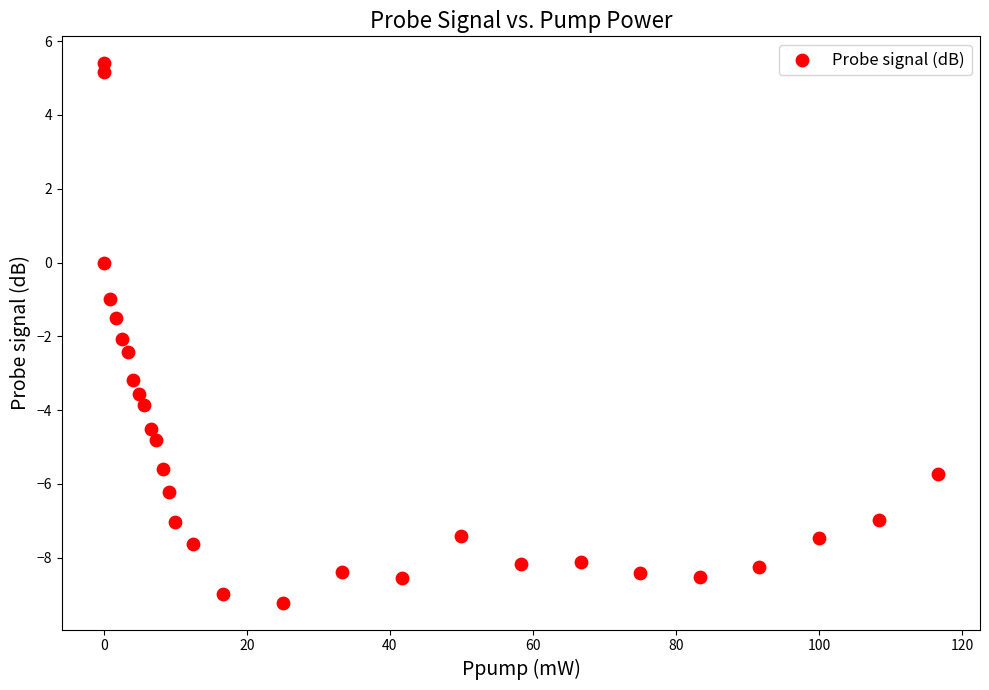

What is the range of X values (max minus min)?

116.7